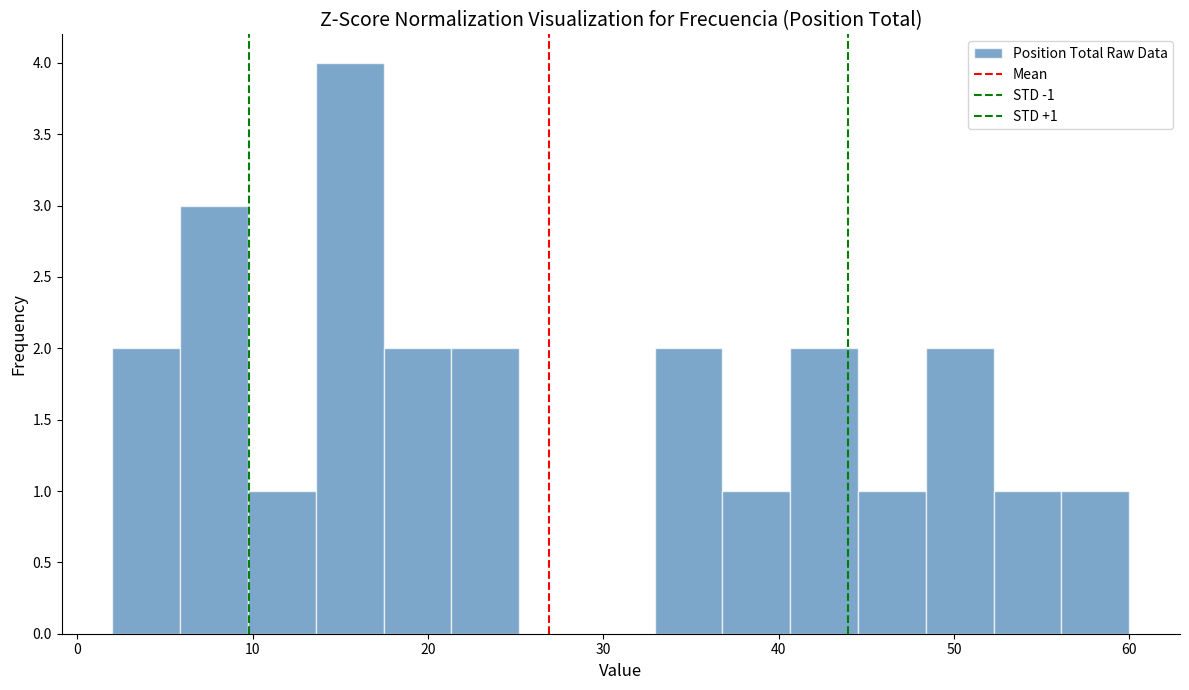

Around what value on the x-axis is the tallest bar? Give the approximate position of its centre, as read against the axis.

16